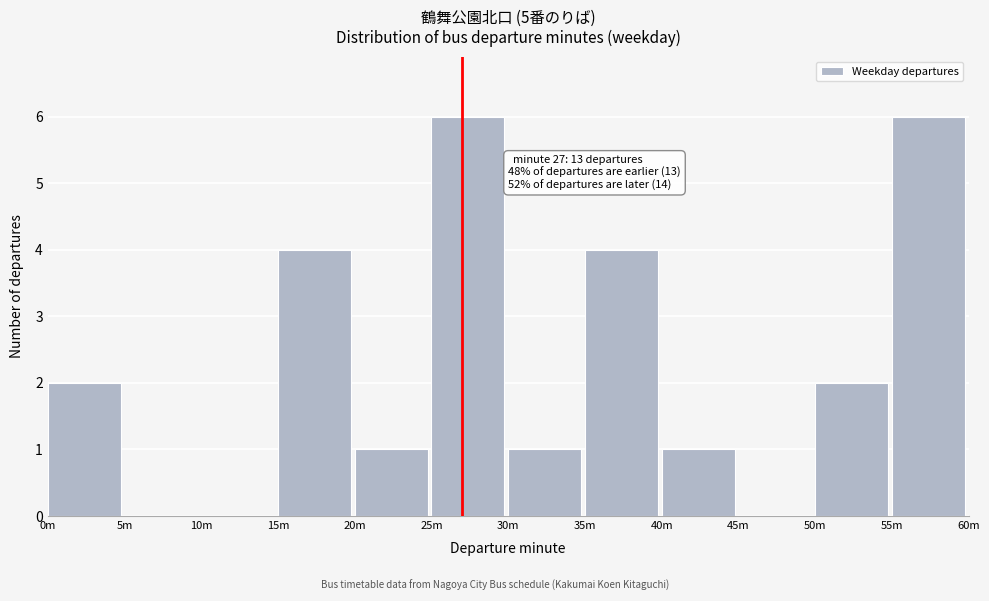

Reading left to right, transcribe all the data shown in this chart.

0m=2	5m=0	10m=0	15m=4	20m=1	25m=6	30m=1	35m=4	40m=1	45m=0	50m=2	55m=6